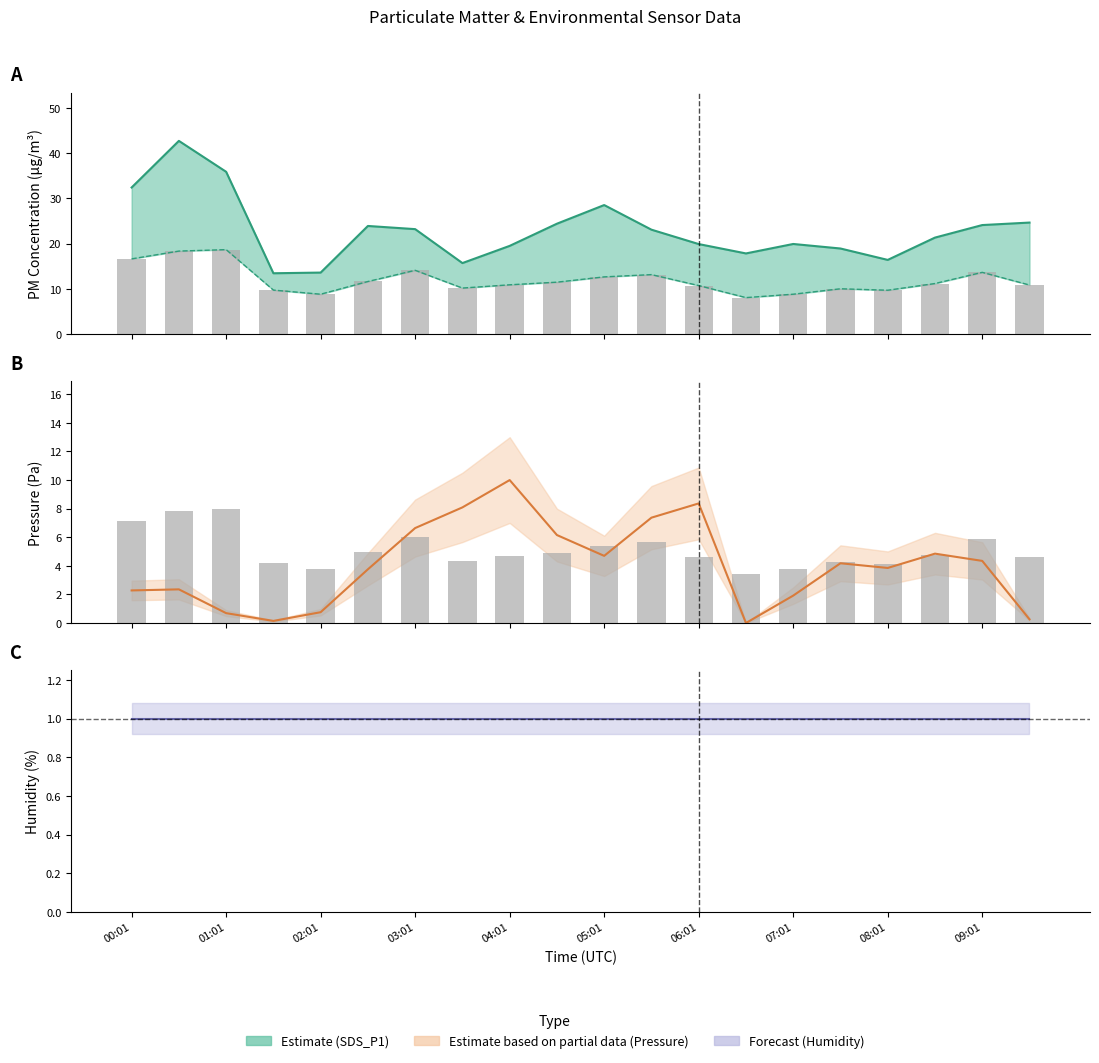

What is the difference between the highest and lowest values at 09:01?

23.1